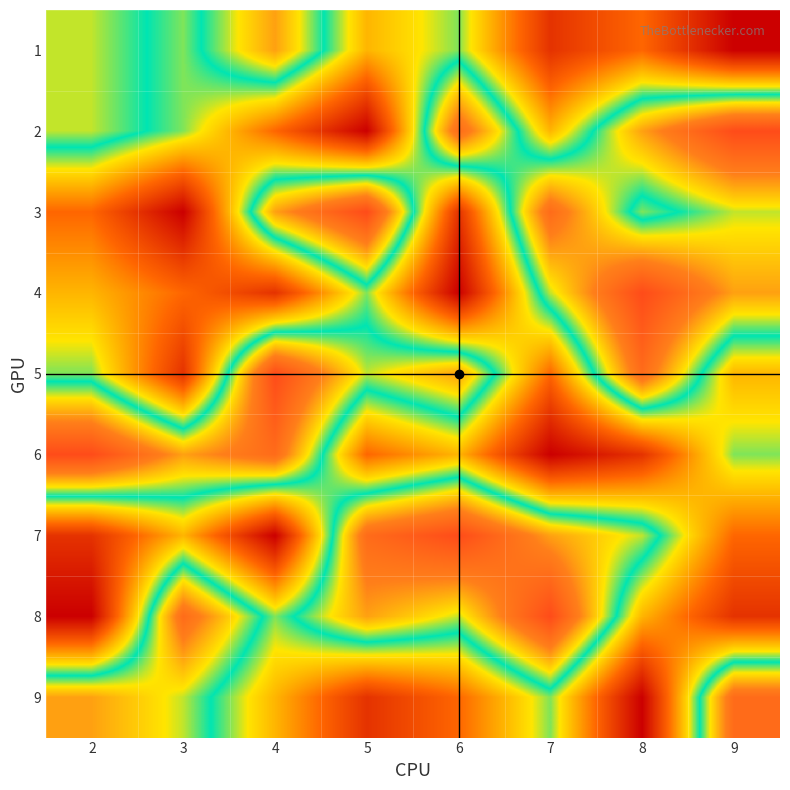

Reading left to right, what are all the values shown in this chart?

1: 2=6	3=5	4=7	5=4	6=5	7=2	8=3	9=1
2: 2=6	3=5	4=3	5=1	6=8	7=4	8=7	9=9
3: 2=3	3=1	4=7	5=9	6=2	7=8	8=5	9=6
4: 2=4	3=3	4=2	5=5	6=1	7=6	8=9	9=7
5: 2=5	3=2	4=9	5=6	6=7	7=3	8=8	9=4
6: 2=9	3=7	4=8	5=3	6=4	7=1	8=2	9=5
7: 2=2	3=4	4=1	5=8	6=9	7=7	8=6	9=3
8: 2=1	3=8	4=5	5=7	6=6	7=9	8=4	9=2
9: 2=7	3=6	4=4	5=2	6=3	7=5	8=1	9=8